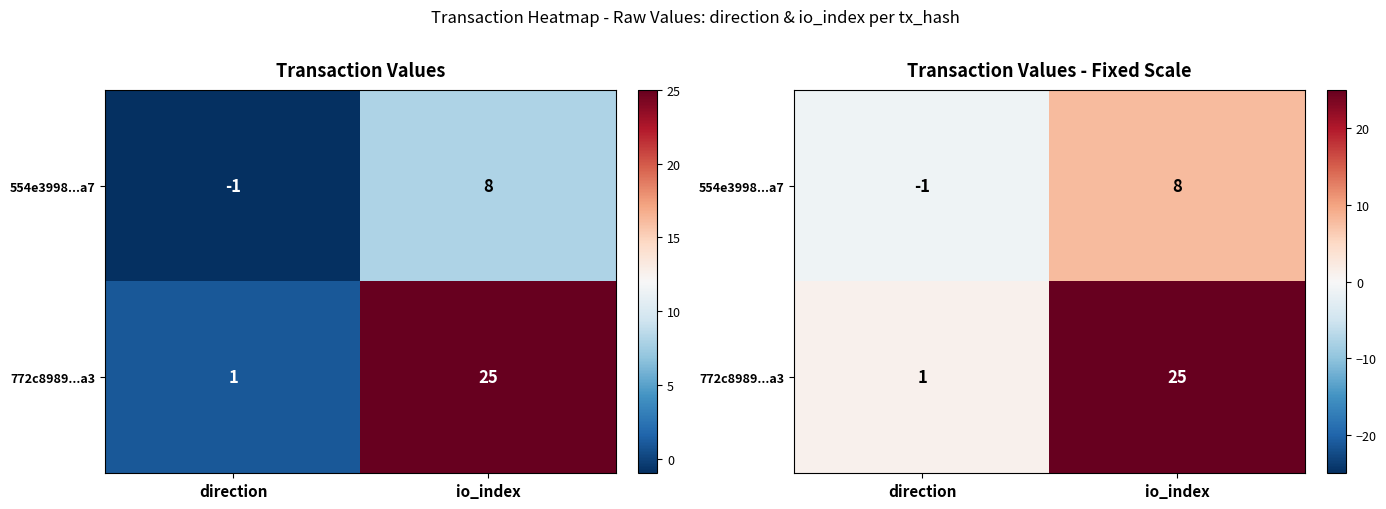

What is the minimum value shown in the chart?

-1